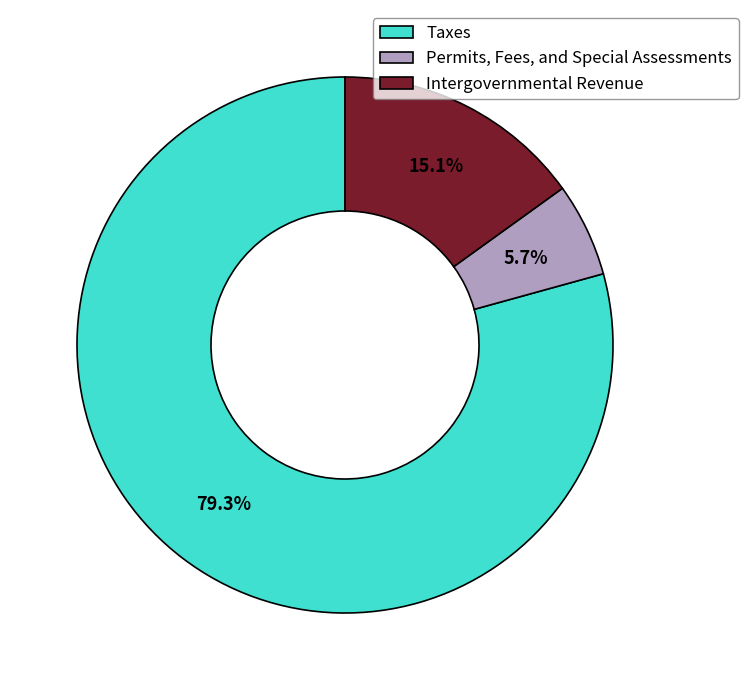

Is Taxes the majority of the pie?

Yes